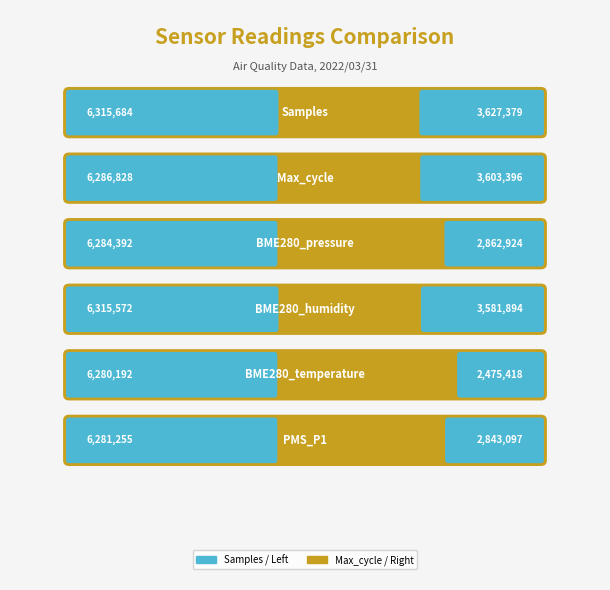

What is the greatest value displayed?

6315684